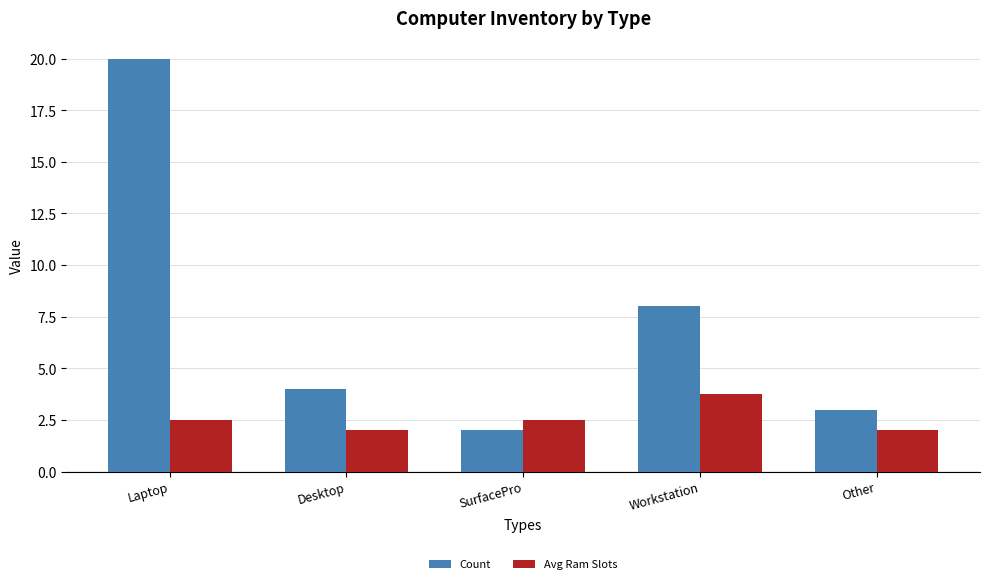

What position from the right is Desktop?

4